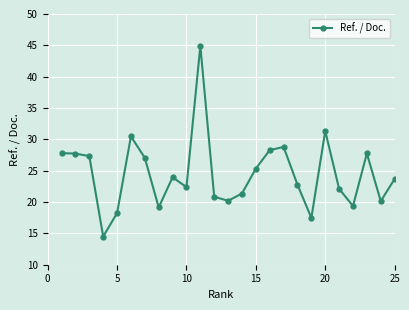

What is the difference between the maximum and second lowest values?

27.4